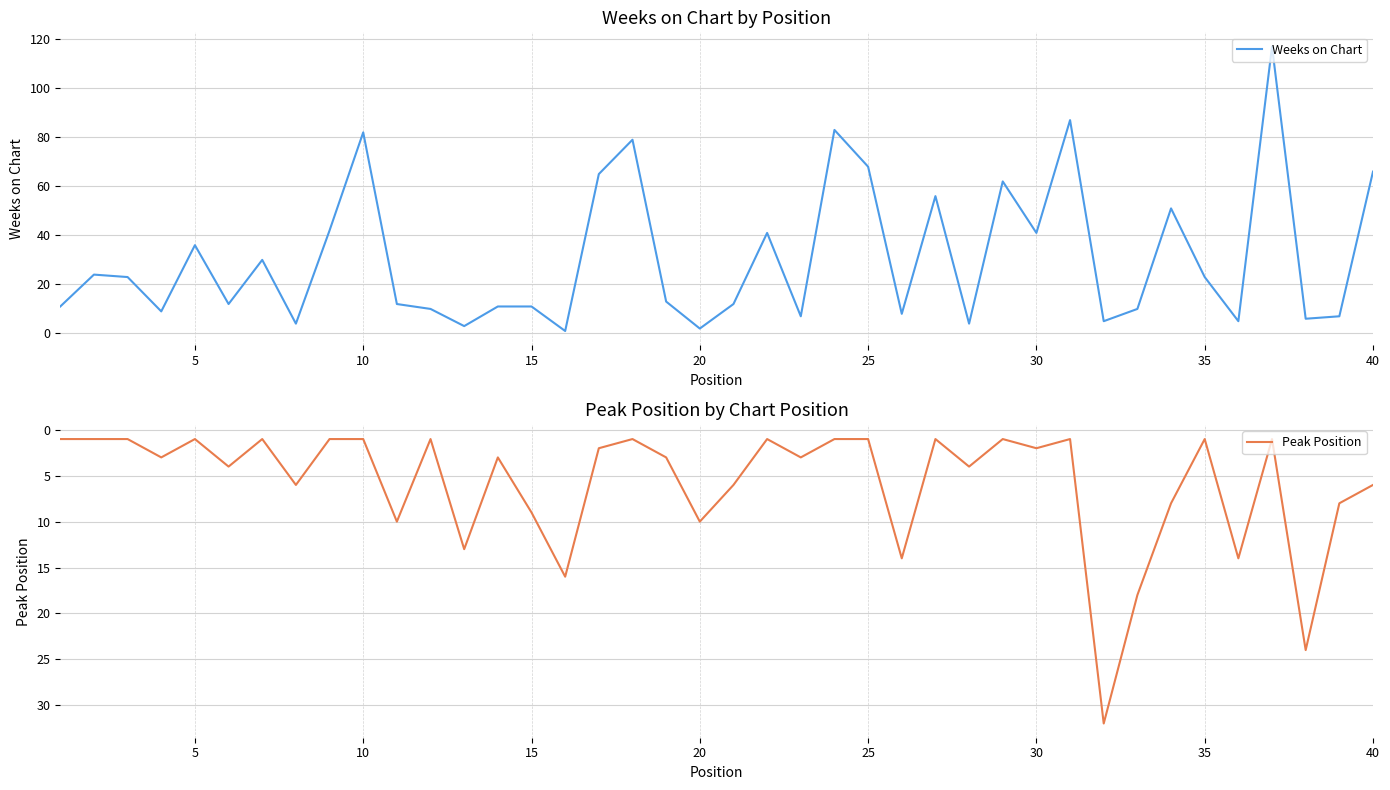

Reading left to right, extract all data points from this chart.

Weeks on Chart: 11	24	23	9	36	12	30	4	42	82	12	10	3	11	11	1	65	79	13	2	12	41	7	83	68	8	56	4	62	41	87	5	10	51	23	5	117	6	7	66
Peak Position: 1	1	1	3	1	4	1	6	1	1	10	1	13	3	9	16	2	1	3	10	6	1	3	1	1	14	1	4	1	2	1	32	18	8	1	14	1	24	8	6